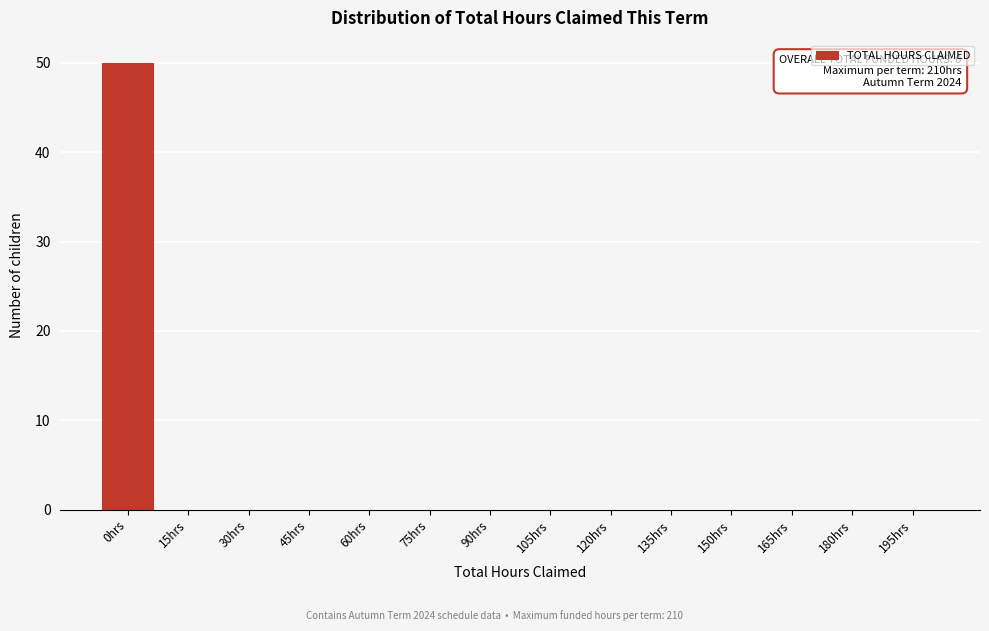

Reading right to left, transcribe all the data shown in this chart.

195hrs=0	180hrs=0	165hrs=0	150hrs=0	135hrs=0	120hrs=0	105hrs=0	90hrs=0	75hrs=0	60hrs=0	45hrs=0	30hrs=0	15hrs=0	0hrs=50